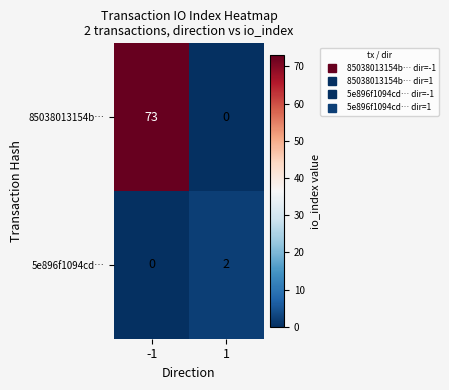

Reading right to left, transcribe all the data shown in this chart.

85038013154b…: 0	73
5e896f1094cd…: 2	0